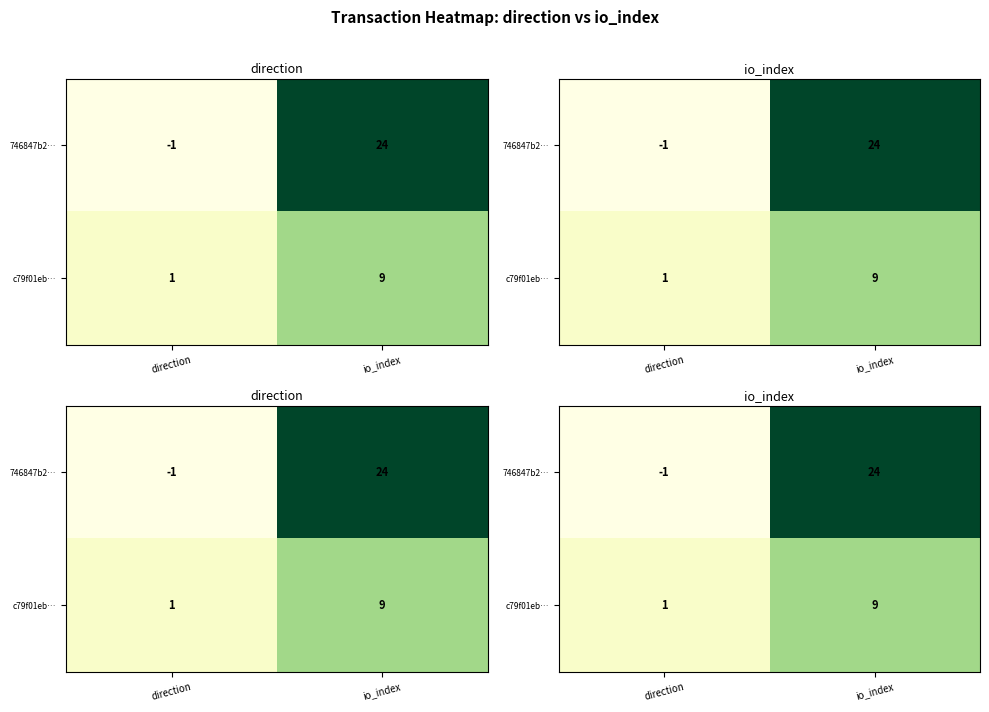

The c79f01eb… series shows 1 at direction. True or false?

True